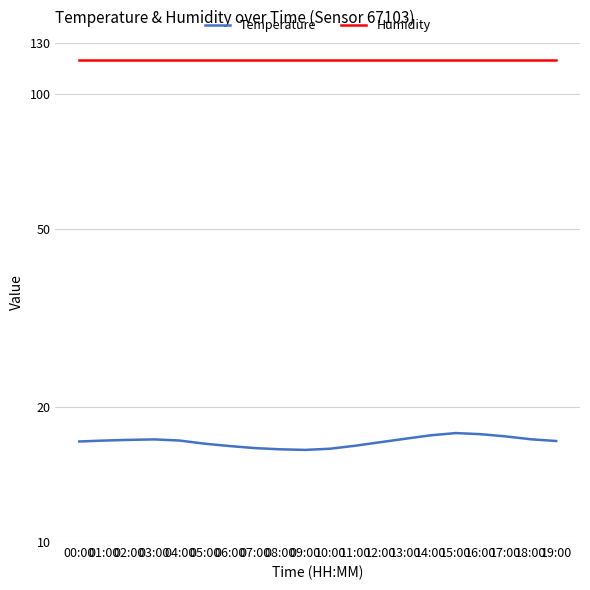

List the labels in order of Humidity value, smallest first.

00:00, 01:00, 02:00, 03:00, 04:00, 05:00, 06:00, 07:00, 08:00, 09:00, 10:00, 11:00, 12:00, 13:00, 14:00, 15:00, 16:00, 17:00, 18:00, 19:00